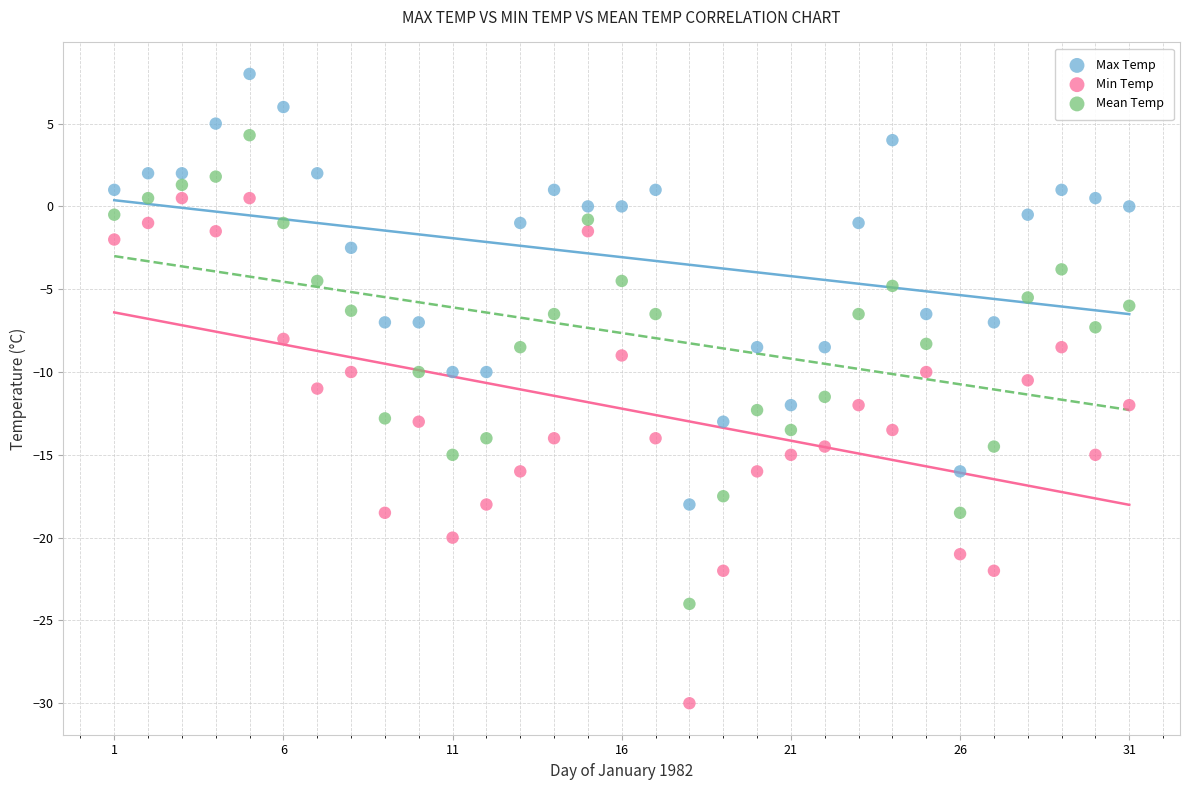

Which series reaches the maximum Y coordinate?

Max Temp